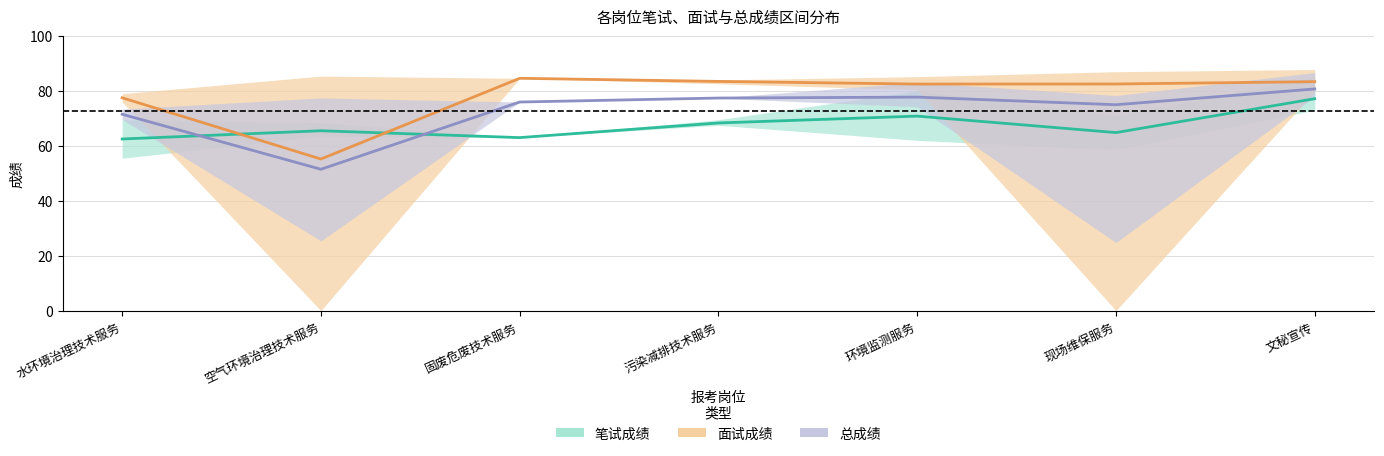

In 总成绩, how many points are higher than both neighbors (excluding endpoints)?

1